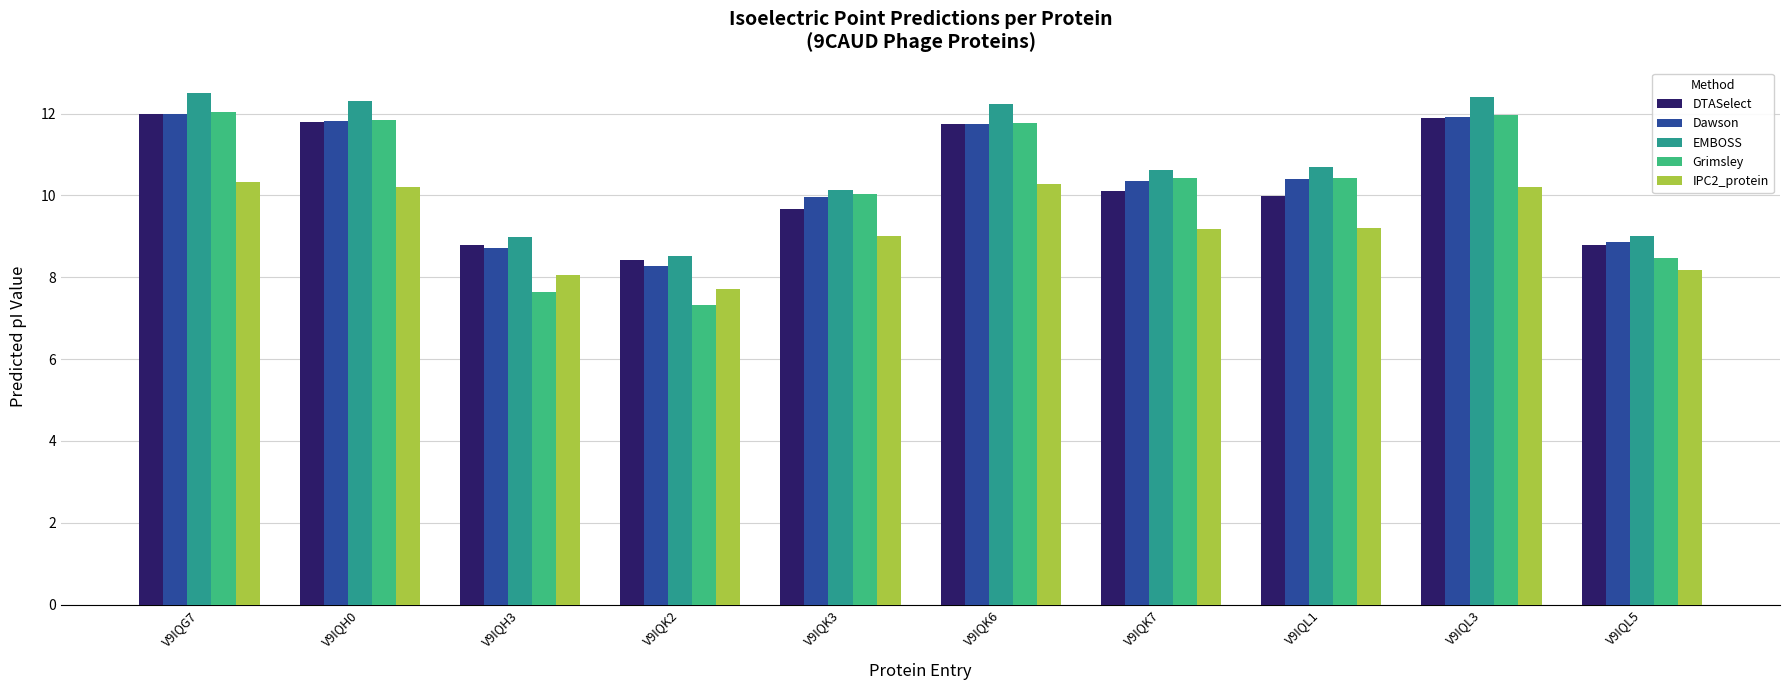

True or false: Grimsley has a value of 7.6 at V9IQH3.

True